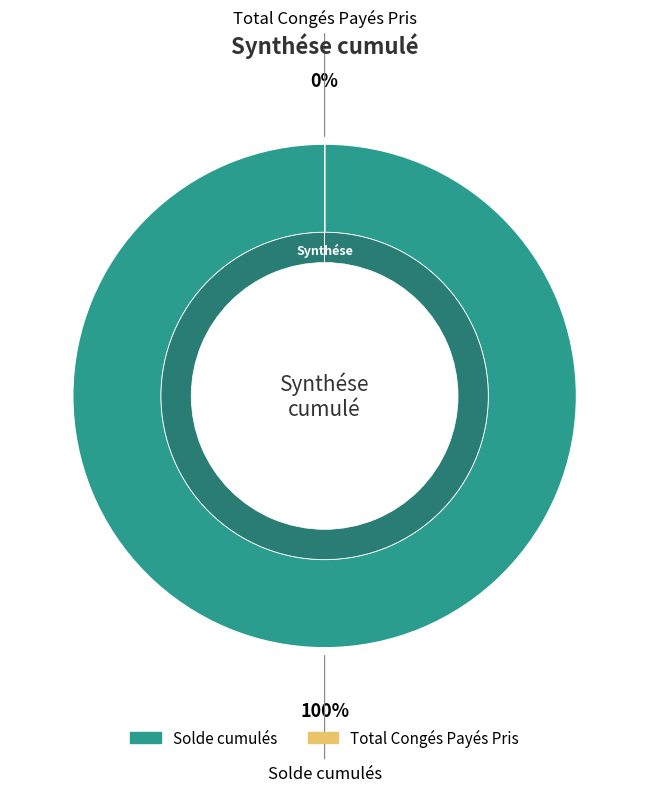

Which category has the biggest portion of the pie?

Solde cumulés